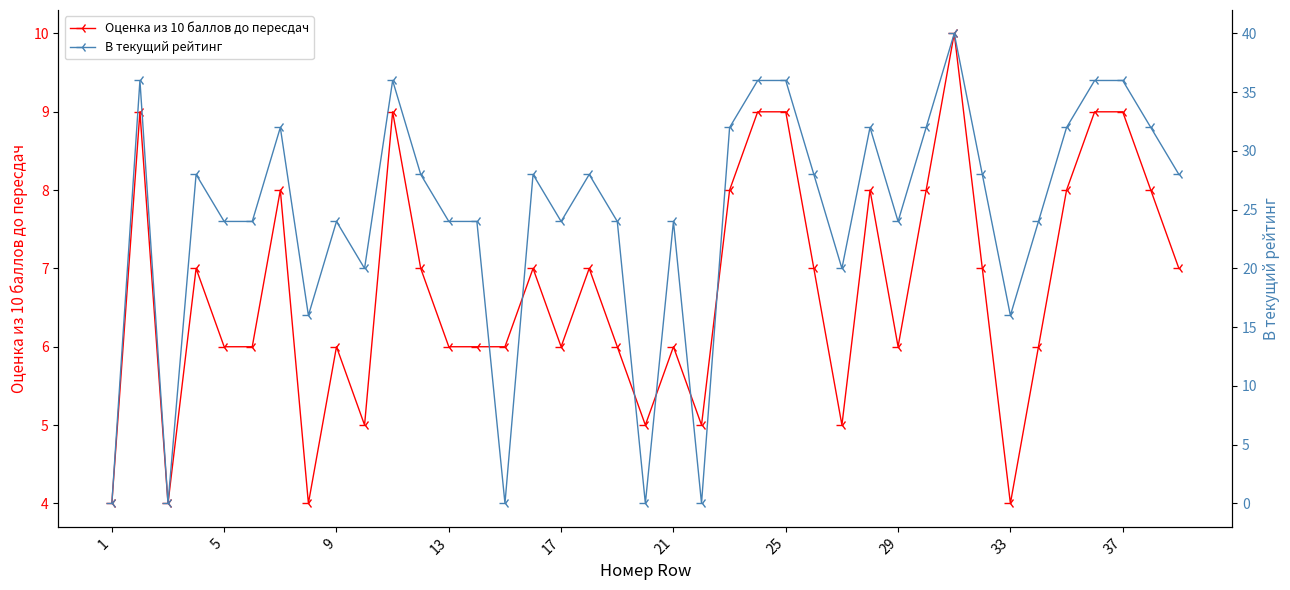

True or false: Оценка из 10 баллов до пересдач has more than 2 interior local peaks.

True